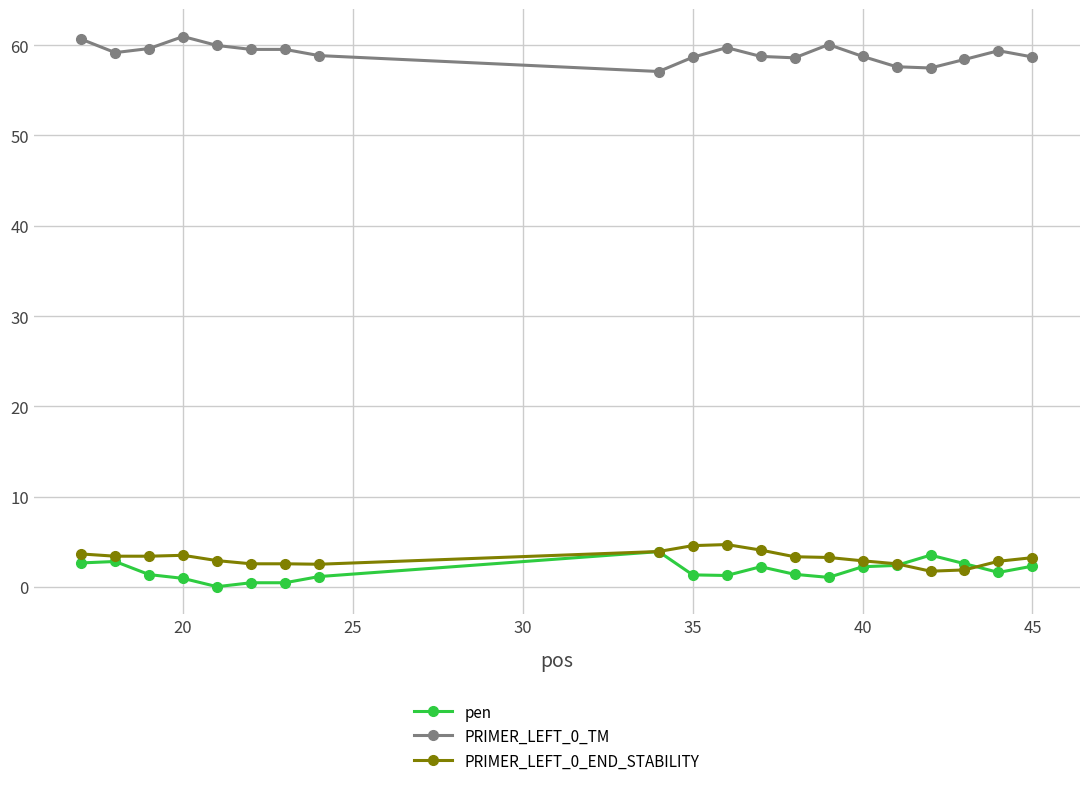

What is the difference between the second highest and minimum values in the pen series?

3.5